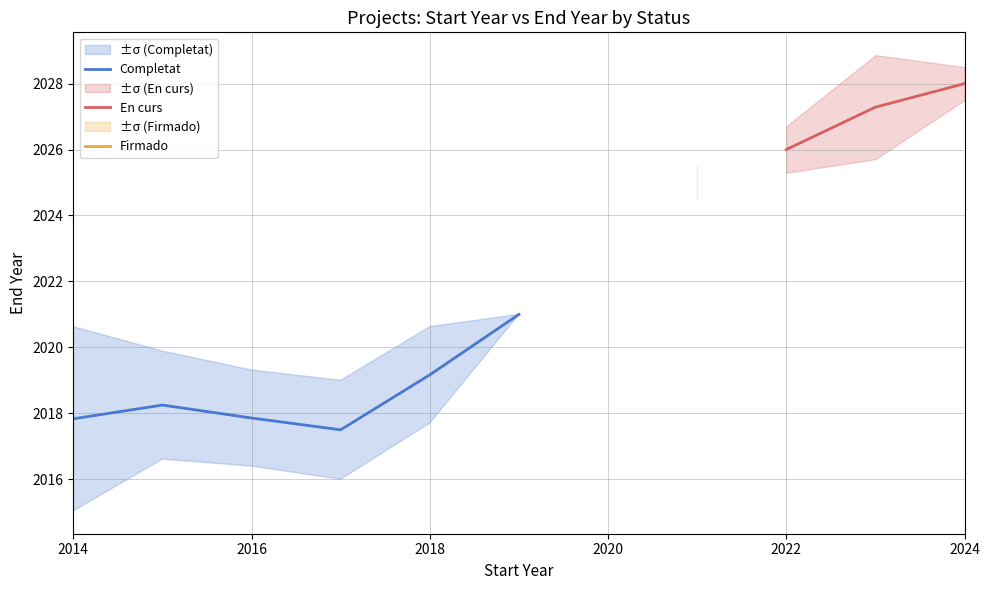

Is it true that En curs equals 2028.0 at 2024?

True